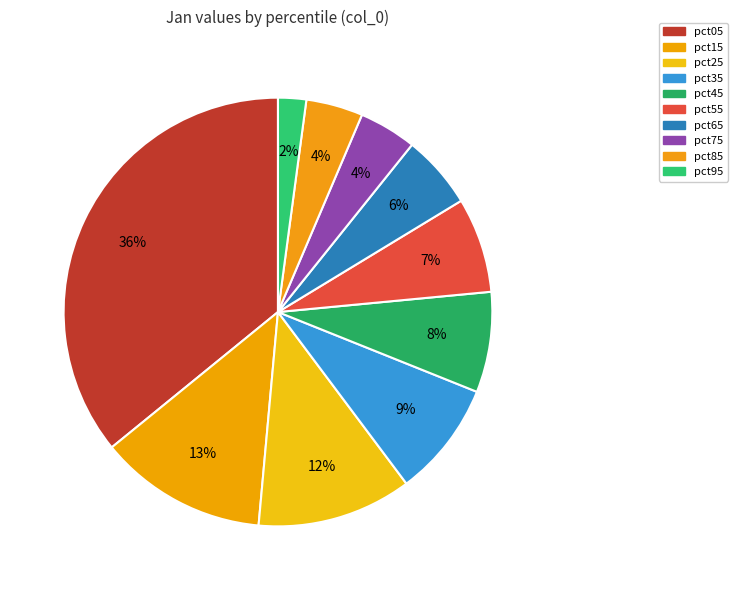

How many slices are in this pie chart?

10